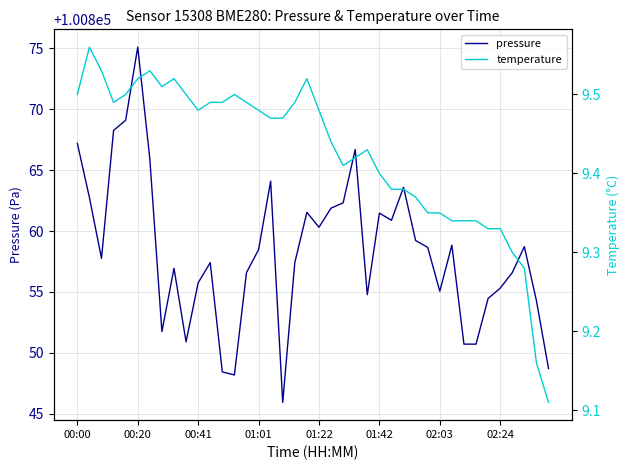

Is this an area chart (filled region under the line)?

No